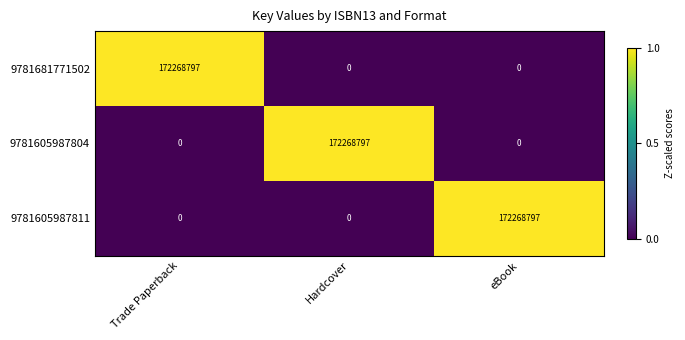

At which label does 9781681771502 reach its peak?

Trade Paperback